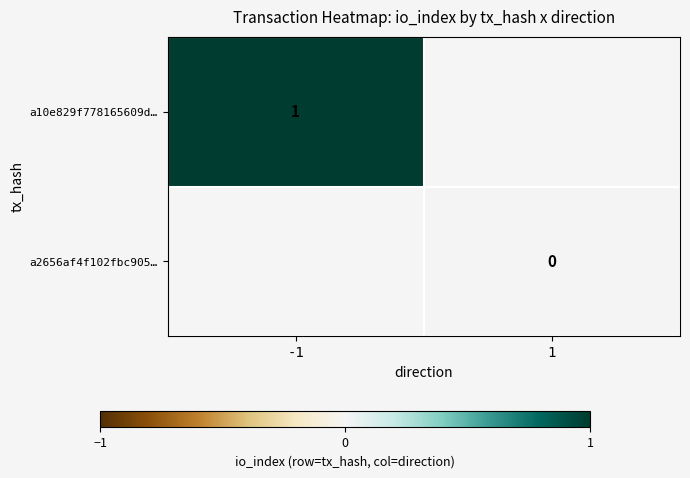

Is it true that a10e829f778165609d… equals 2 at -1?

False